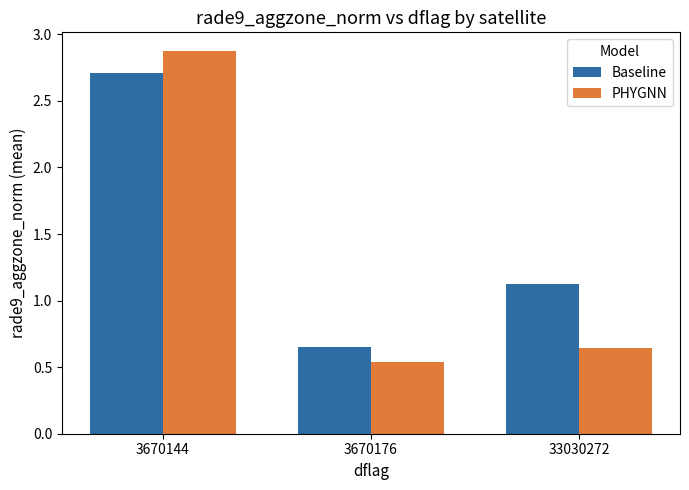

At which category is the sum across all series the highest?

3670144